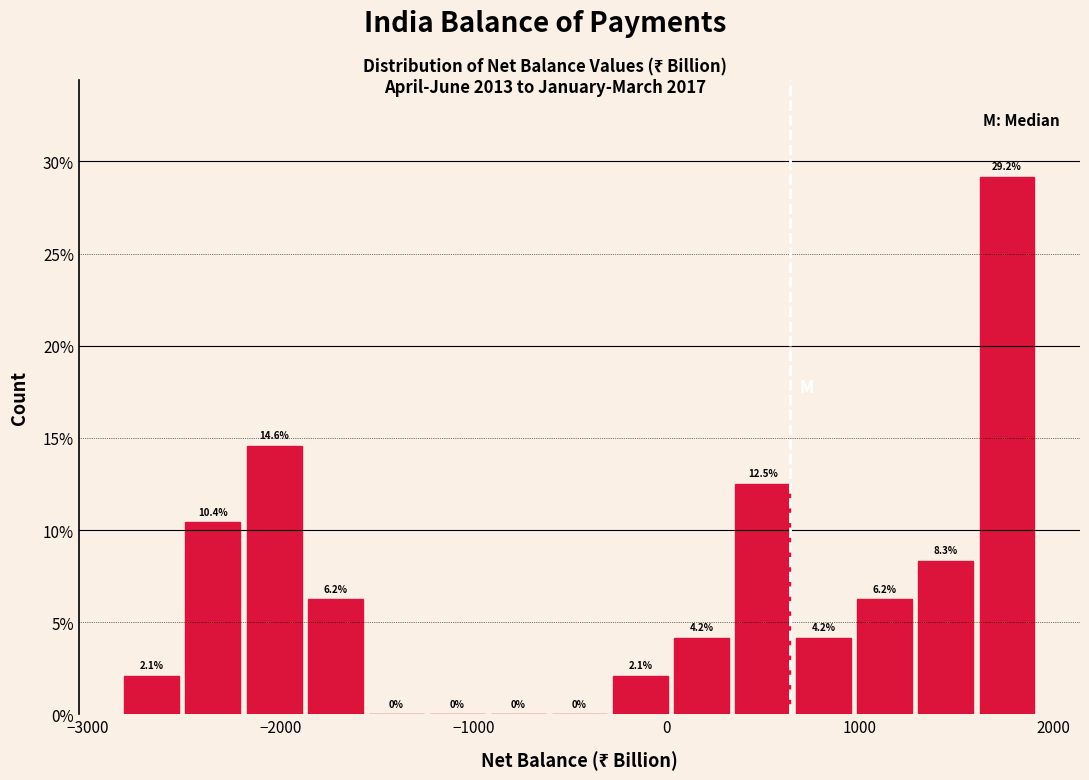

Around what value on the x-axis is the tallest bar? Give the approximate position of its centre, as read against the axis.

1800